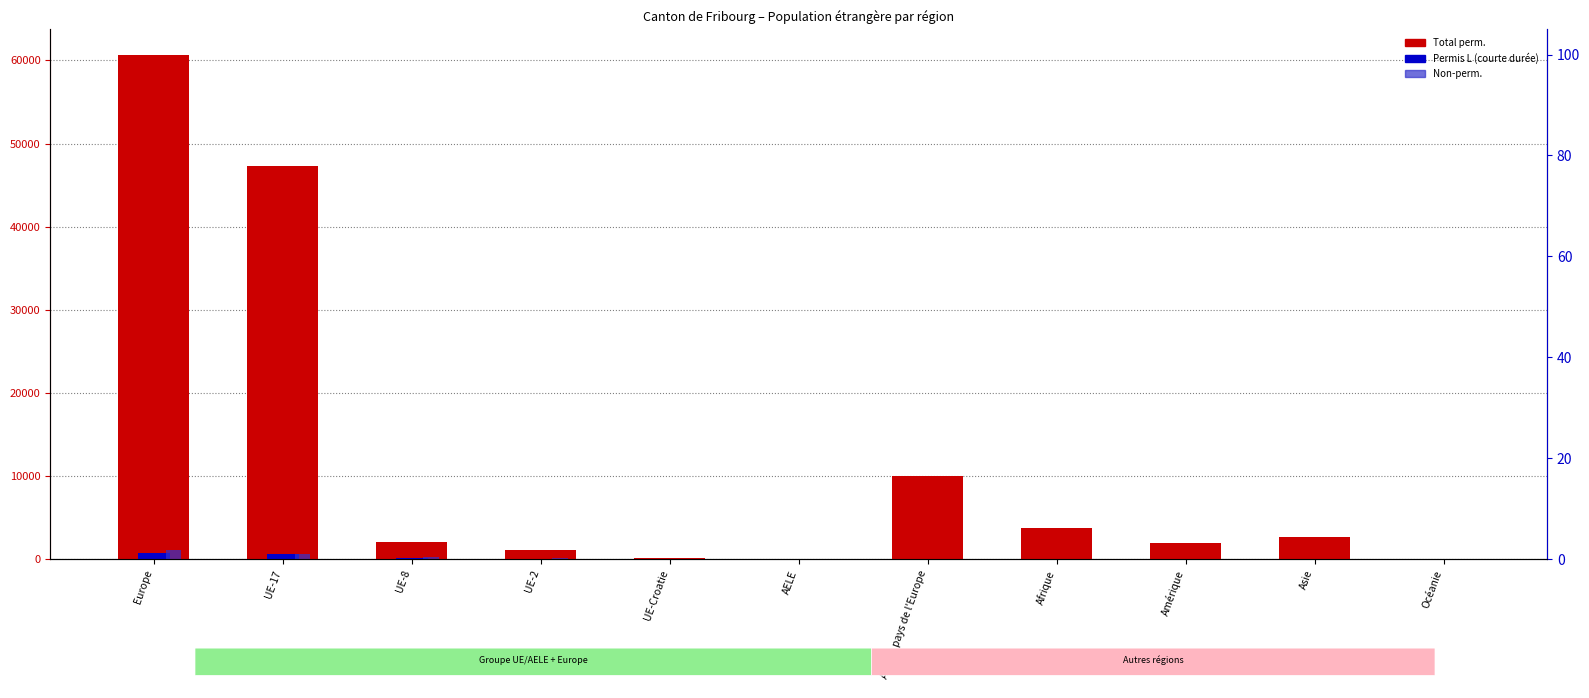

Which label corresponds to the largest value in the chart?

Europe